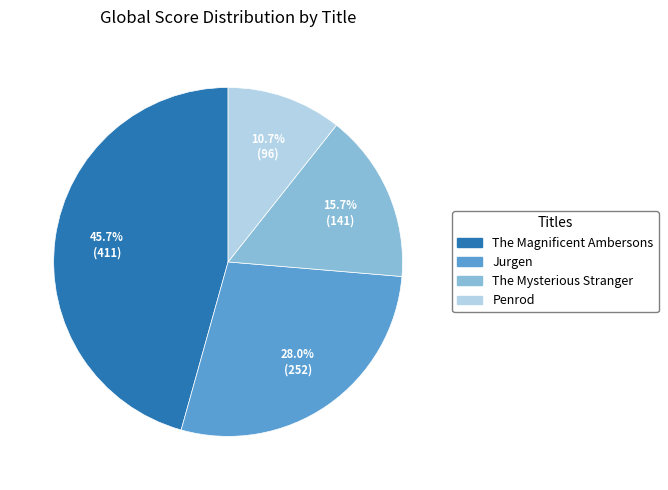

Is it true that The Magnificent Ambersons is 31% of the pie?

False